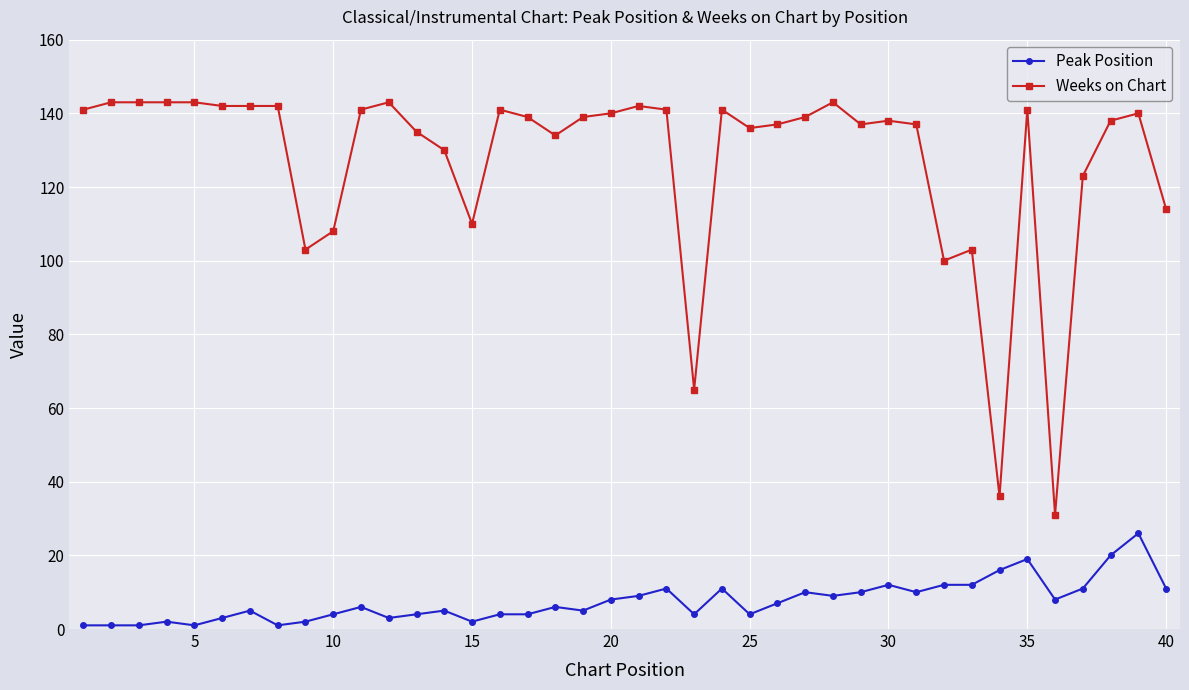

True or false: Peak Position has more than 0 interior local peaks.

True